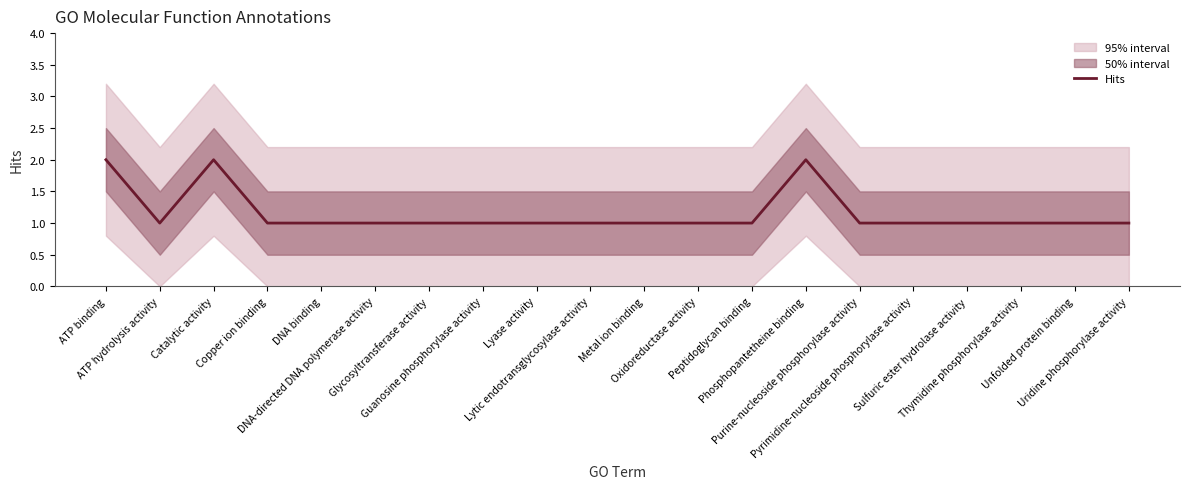

What is the label of the 8th point from the right?

Peptidoglycan binding